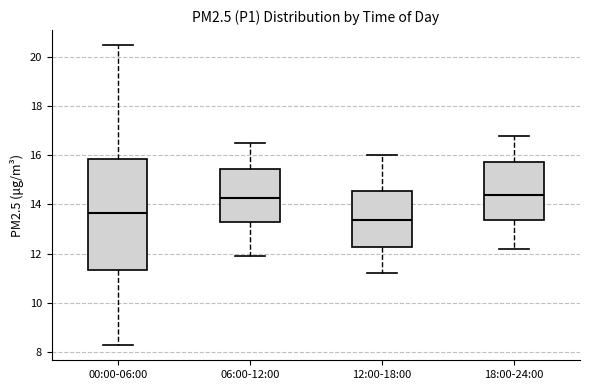

Reading left to right, read every box against the y-axis: the position of its median line, the range the box covers, and the ends of its whiskers. The values are not printed on the chart, so give them approximately, as read against the axis.

00:00-06:00: median 13.6, box 11.4 to 15.8, whiskers 8.2 to 20.4
06:00-12:00: median 14.2, box 13.2 to 15.4, whiskers 12.0 to 16.6
12:00-18:00: median 13.4, box 12.2 to 14.6, whiskers 11.2 to 16.0
18:00-24:00: median 14.4, box 13.4 to 15.8, whiskers 12.2 to 16.8